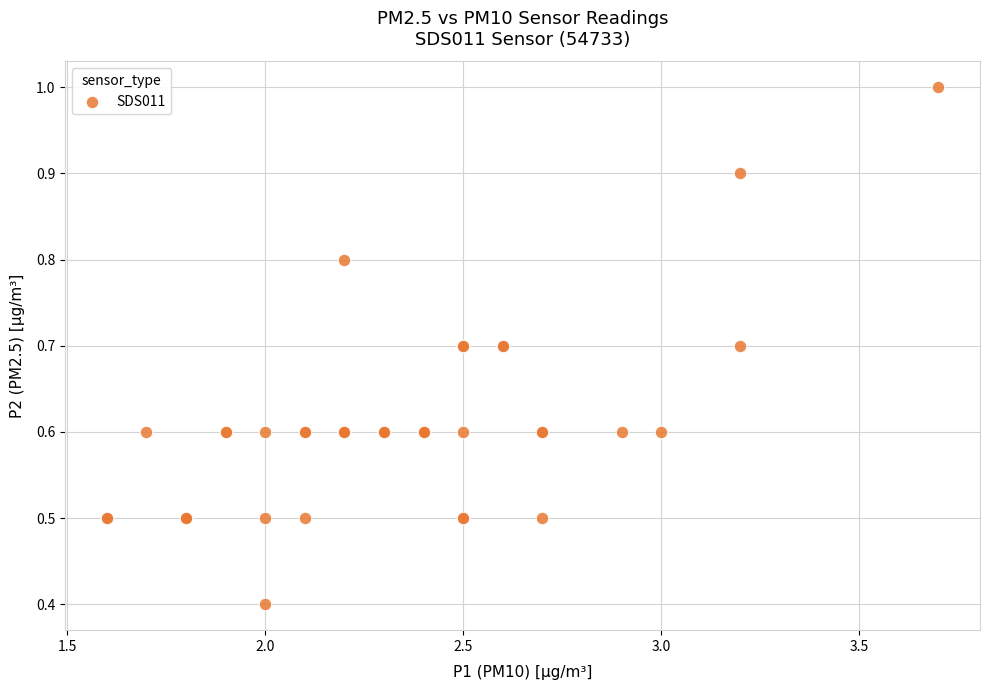

What Y value in the scatter plot is closest to 0?

0.4